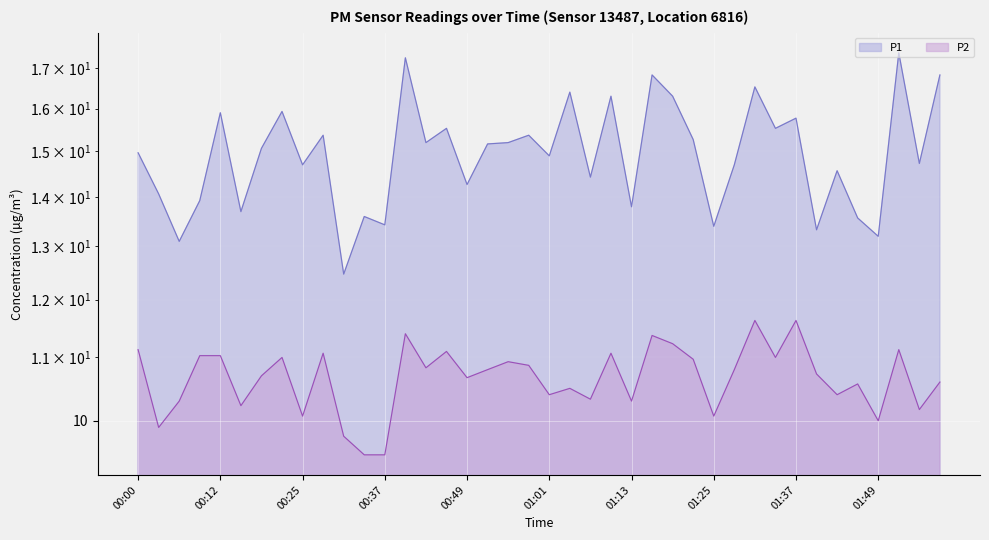

Rank the categories by P2 value from lowest to highest.

00:34, 00:37, 00:31, 00:03, 01:49, 00:25, 01:25, 01:55, 00:15, 00:06, 01:13, 01:07, 01:01, 01:43, 01:04, 01:46, 01:58, 00:49, 00:18, 01:40, 00:52, 01:28, 00:43, 00:58, 00:55, 01:22, 00:21, 01:34, 00:09, 00:12, 00:28, 01:10, 00:46, 00:00, 01:52, 01:19, 01:16, 00:40, 01:31, 01:37